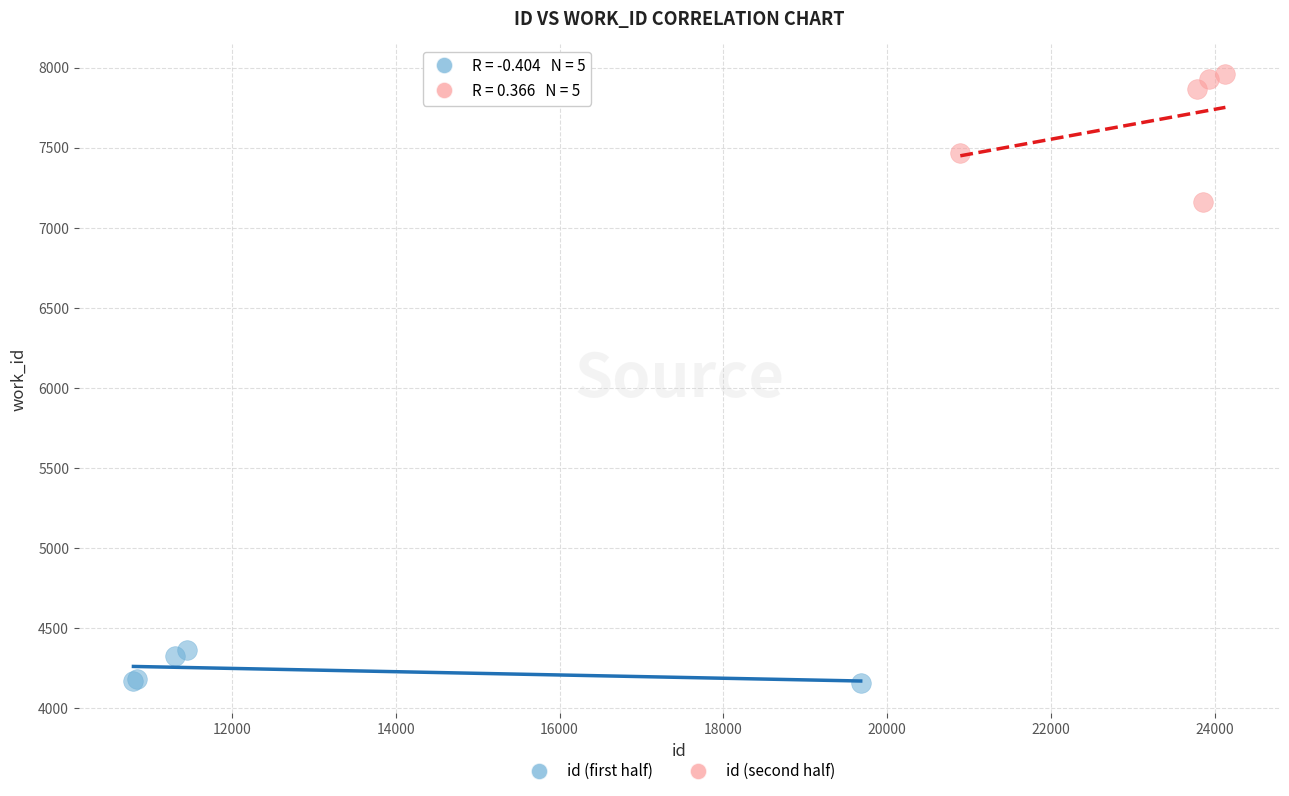

Which series contains the highest Y value?

id (second half)